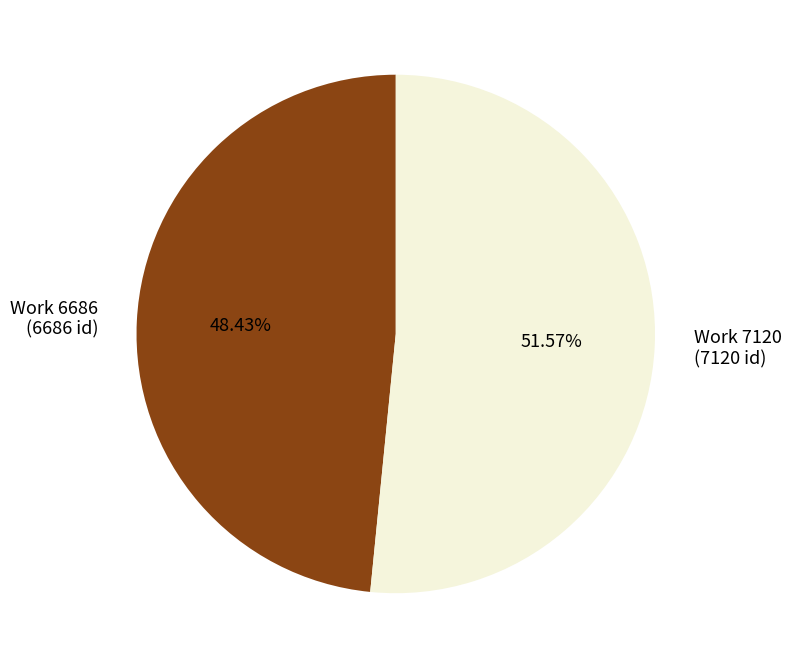

To the nearest percent, what is the average slice percentage?

50%